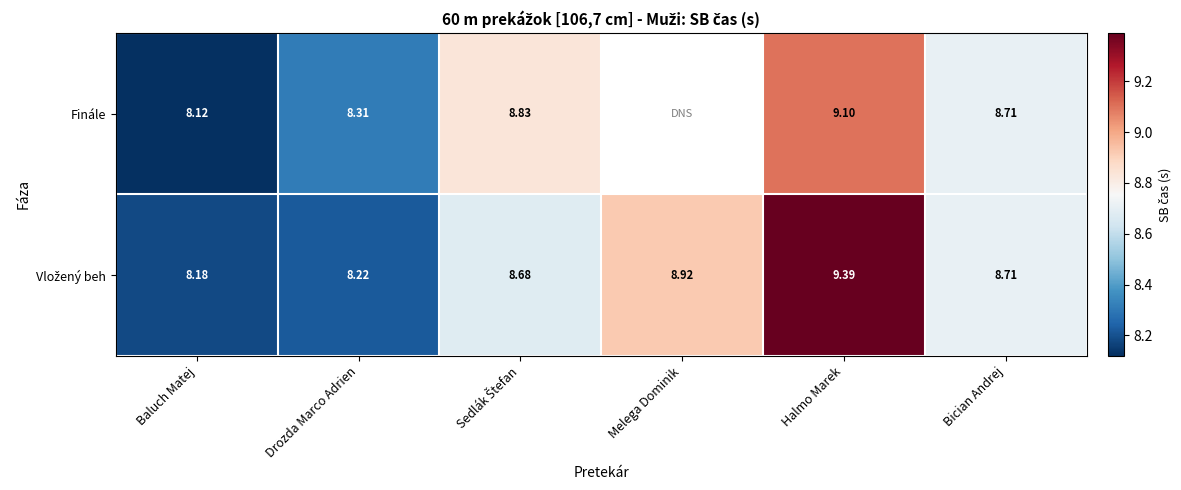

The value of Vložený beh at Melega Dominik is 12.2. True or false?

False